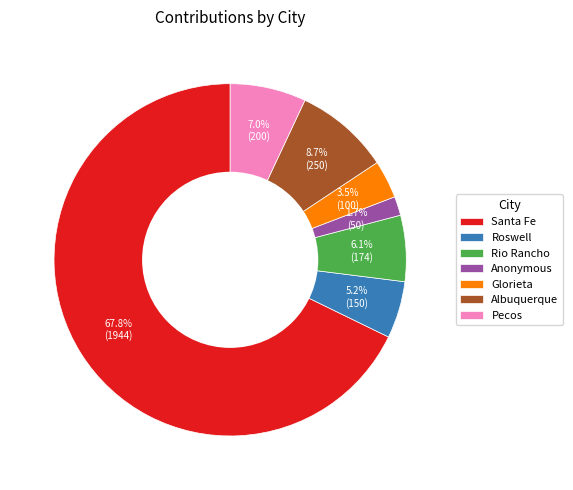

Rank the categories by value from lowest to highest.

Anonymous, Glorieta, Roswell, Rio Rancho, Pecos, Albuquerque, Santa Fe